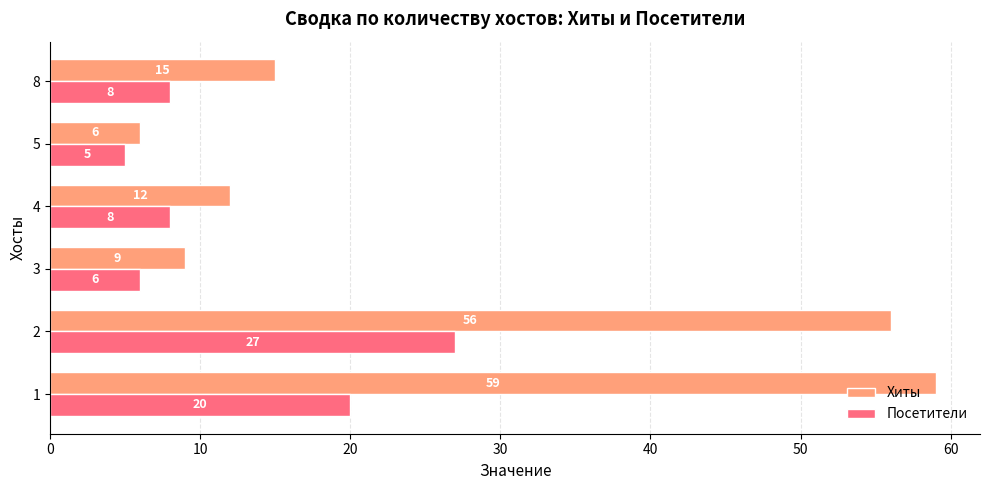

What is the sum of all Хиты values?

157